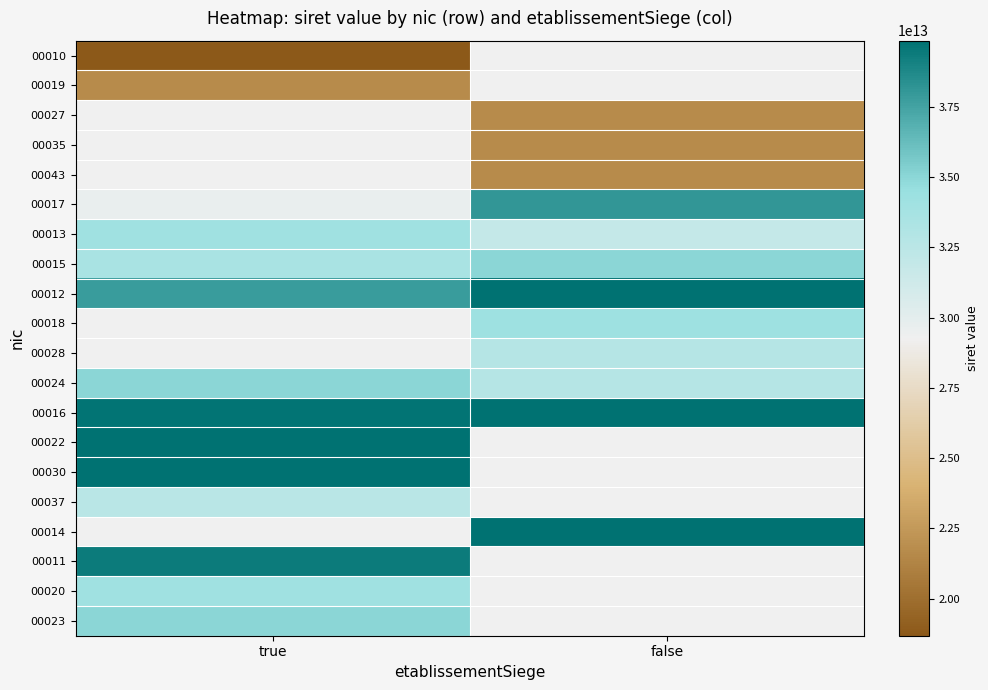

The 00035 series shows 14432980024196.2 at false. True or false?

False